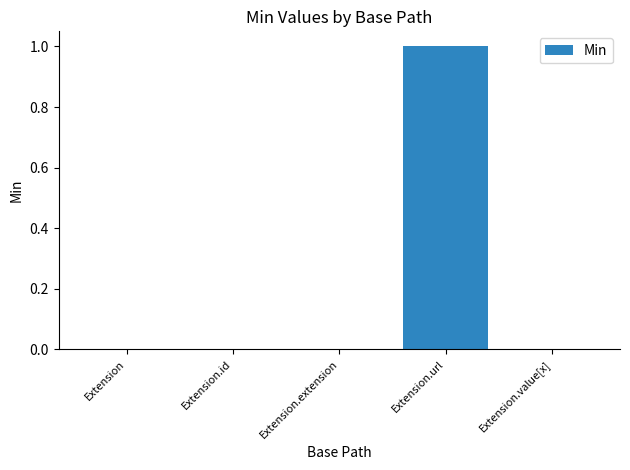

Reading left to right, list all the values displayed in this chart.

Extension=0	Extension.id=0	Extension.extension=0	Extension.url=1	Extension.value[x]=0